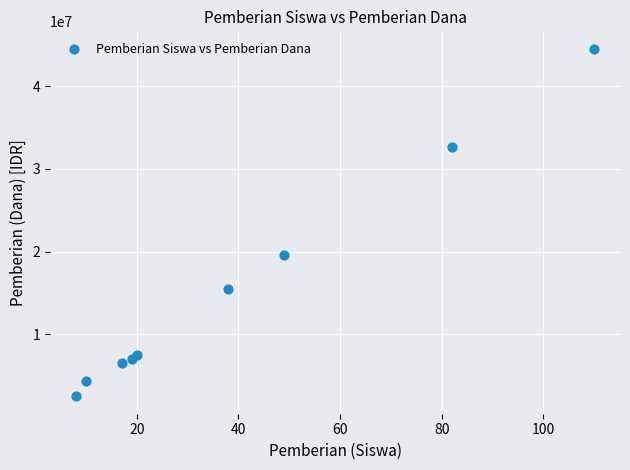

What Y value in the scatter plot is closest to 23512500?

19575000